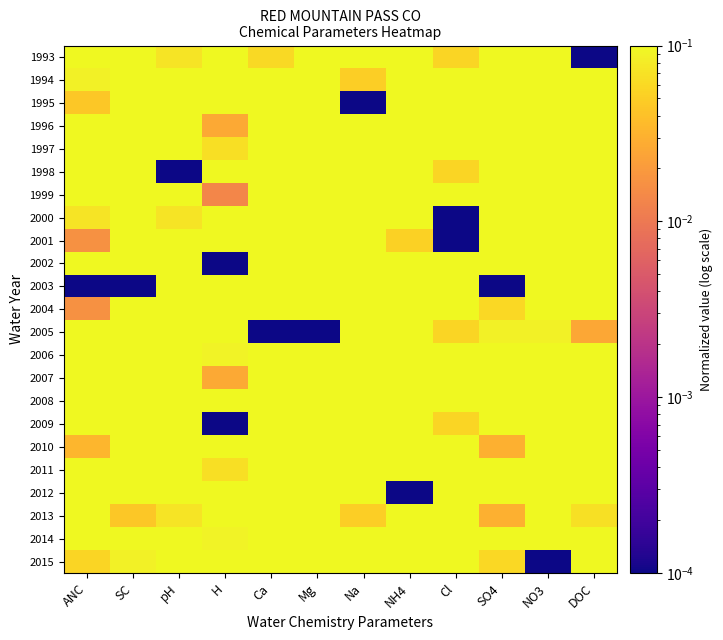

How many series are shown in this chart?

23